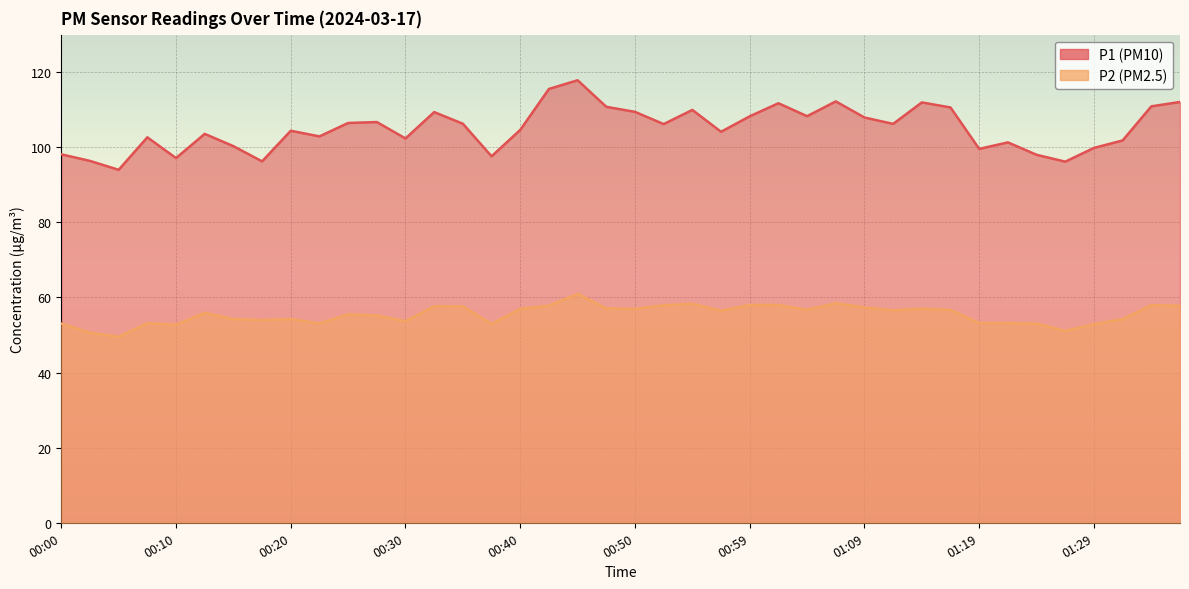

Is it true that P1 equals 67.2 at 00:10?

False